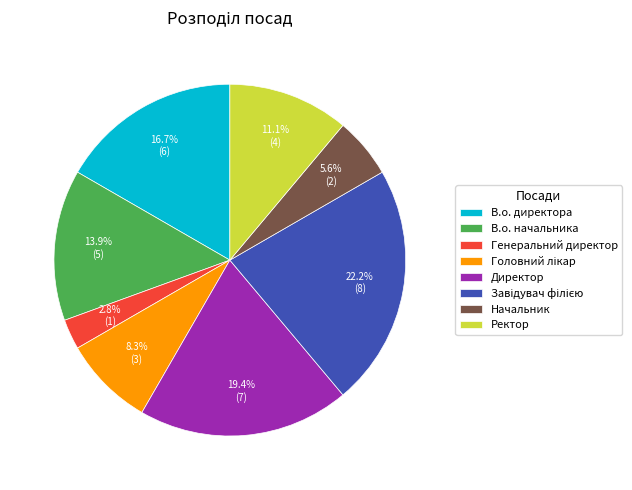

How many segments does this pie chart have?

8